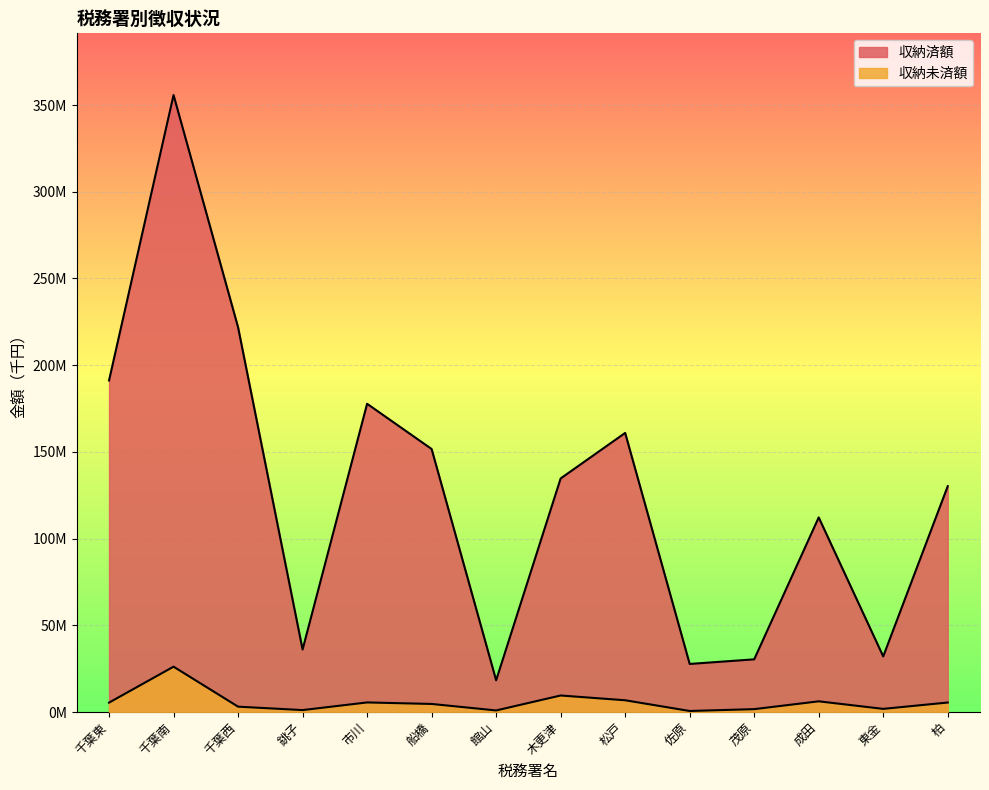

True or false: 収納済額 and 収納未済額 cross at least once.

False